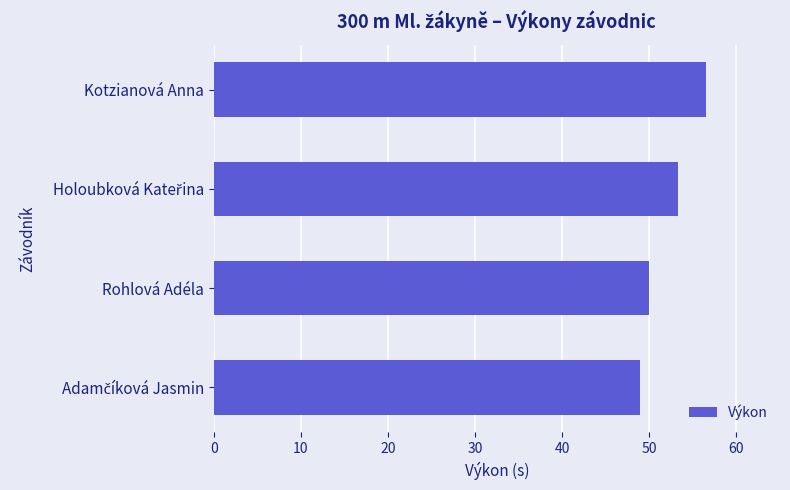

How many data points are above 53?

2